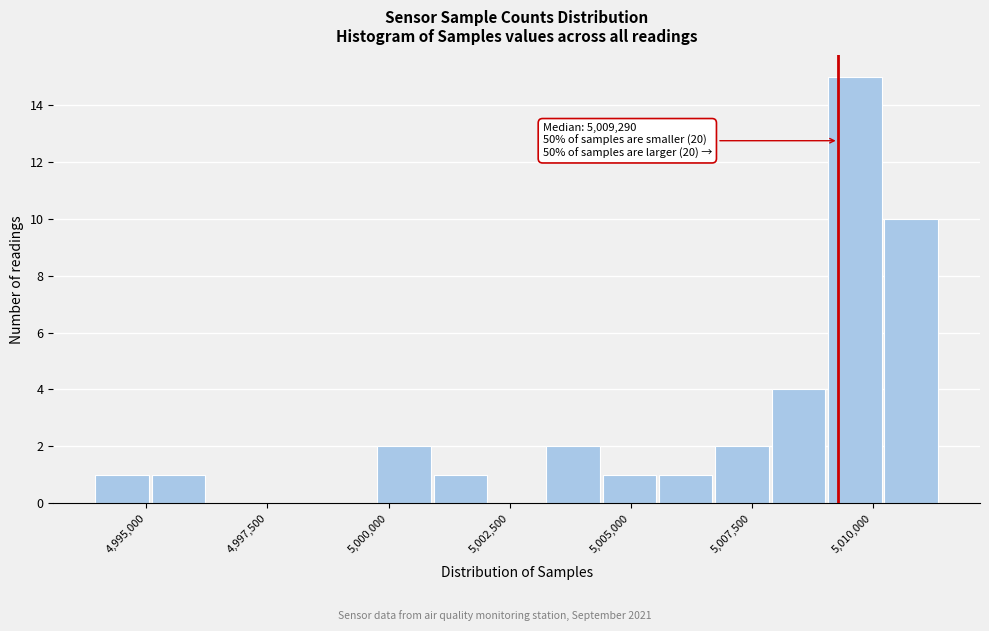

Around what value on the x-axis is the tallest bar? Give the approximate position of its centre, as read against the axis.

5009500